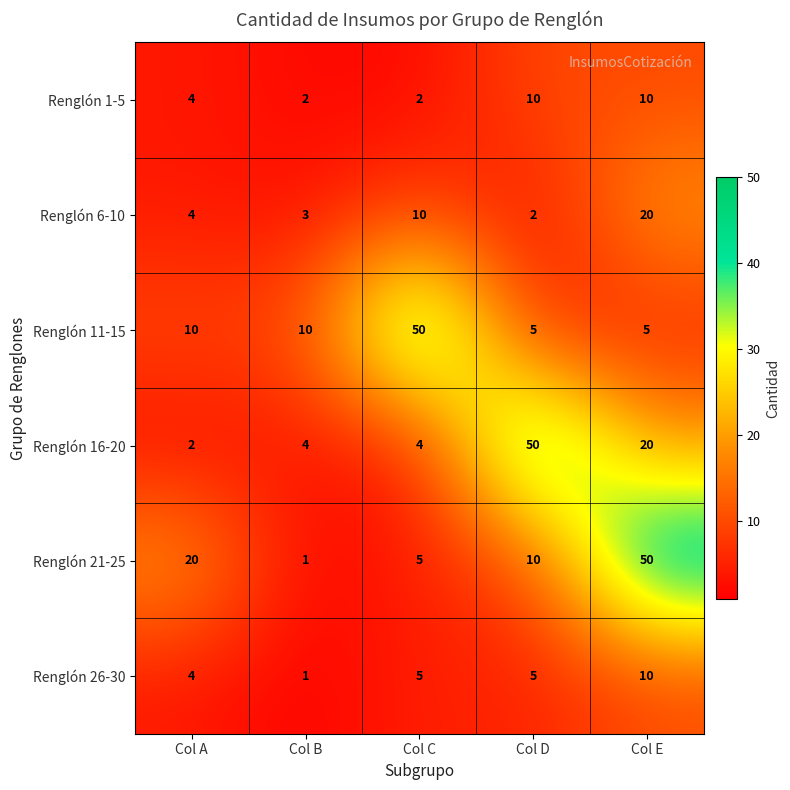

True or false: Renglón 26-30 has a value of 4 at Col A.

True